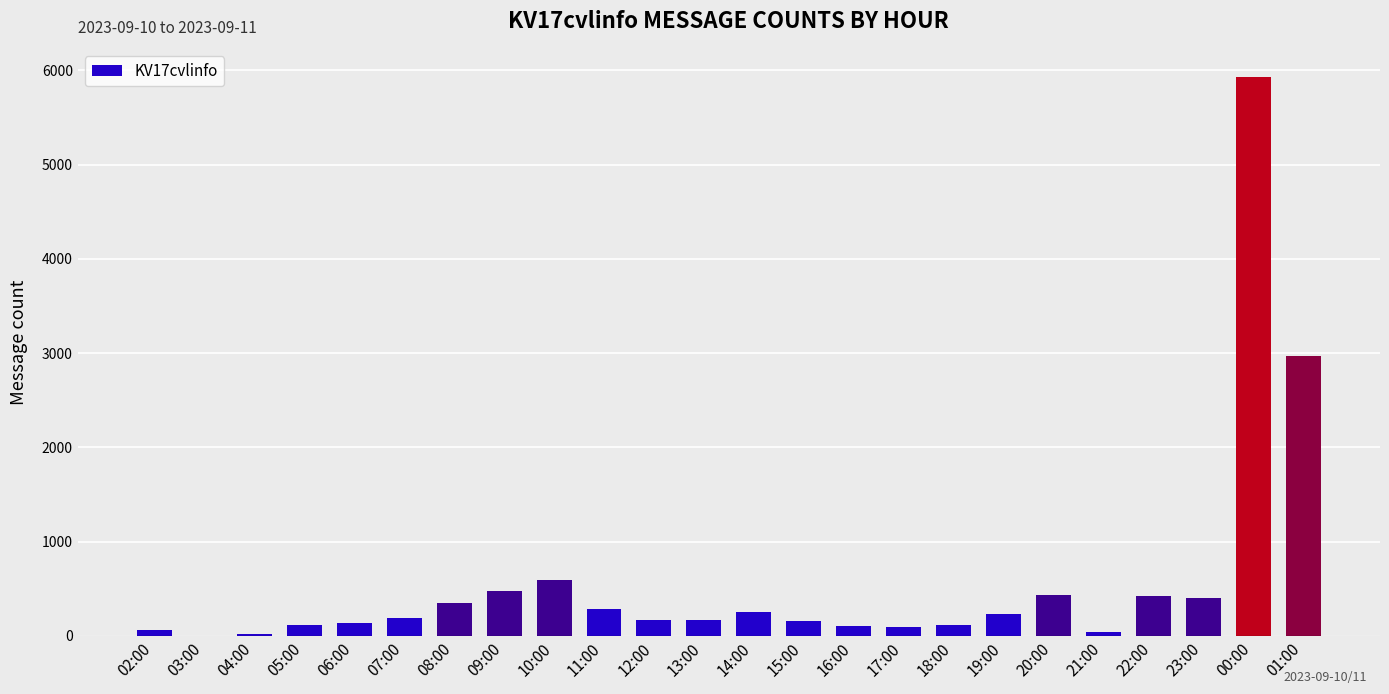

What is the sum of all values?

13737